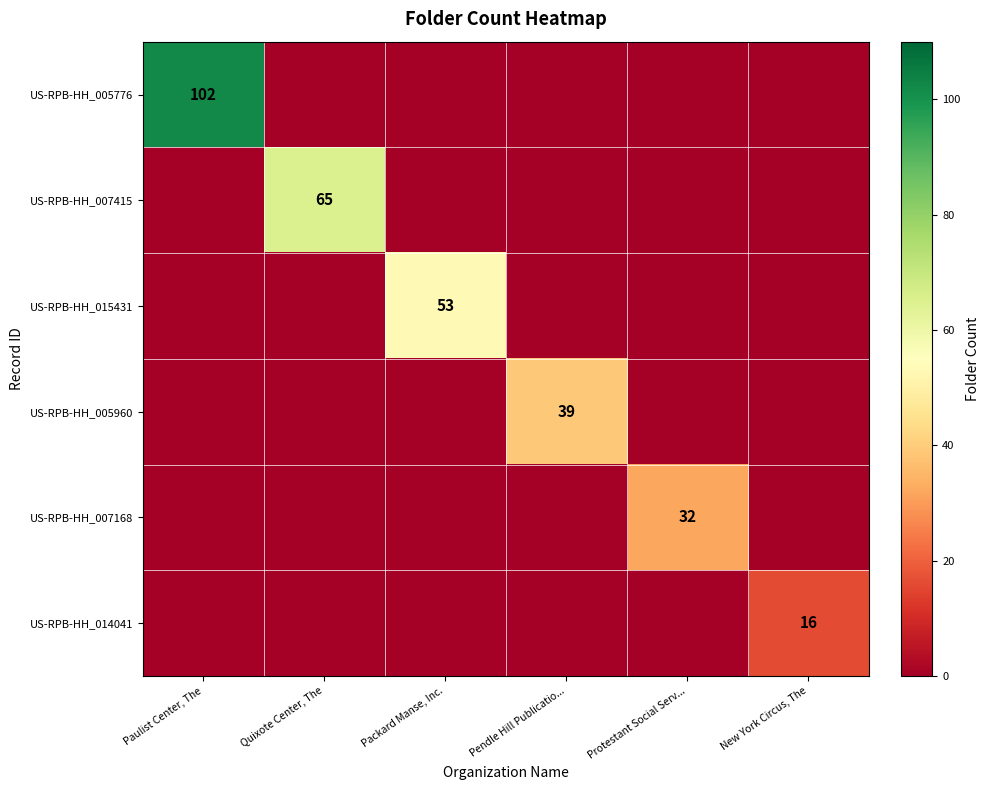

How many distinct data groups are displayed?

6